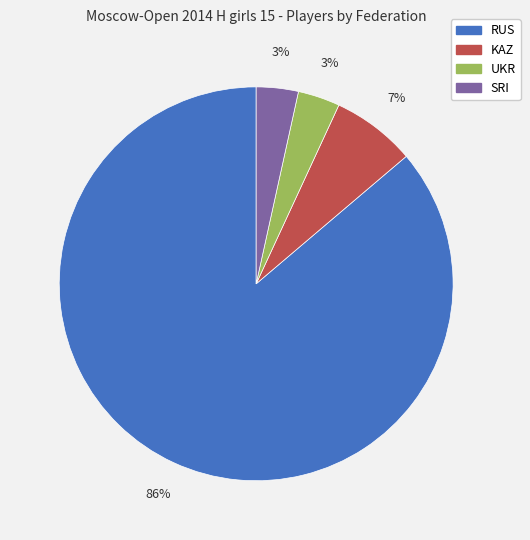

What percentage is the SRI slice, to the nearest percent?

3%